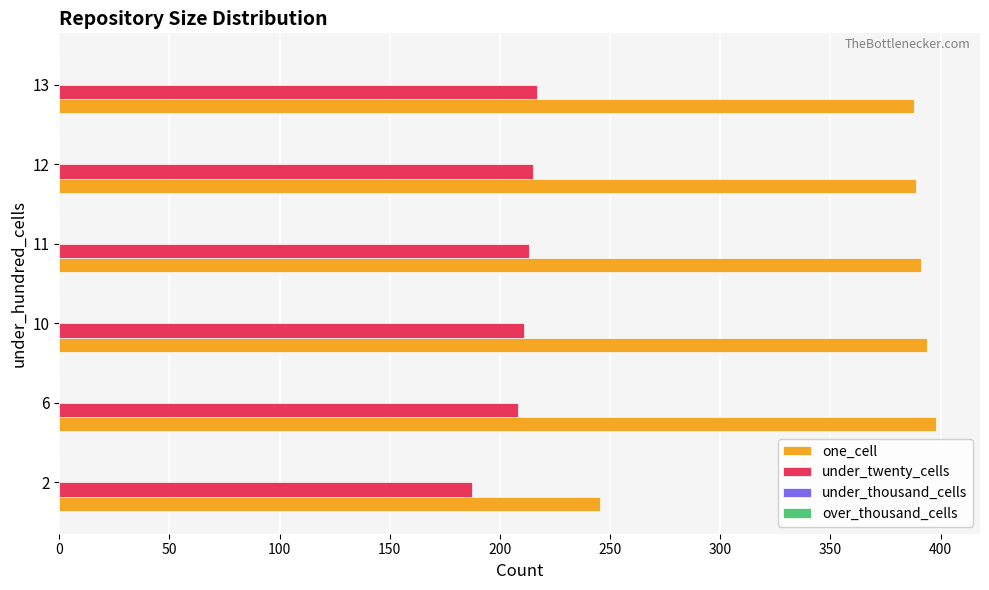

What is the sum of all under_twenty_cells values?

1251.2